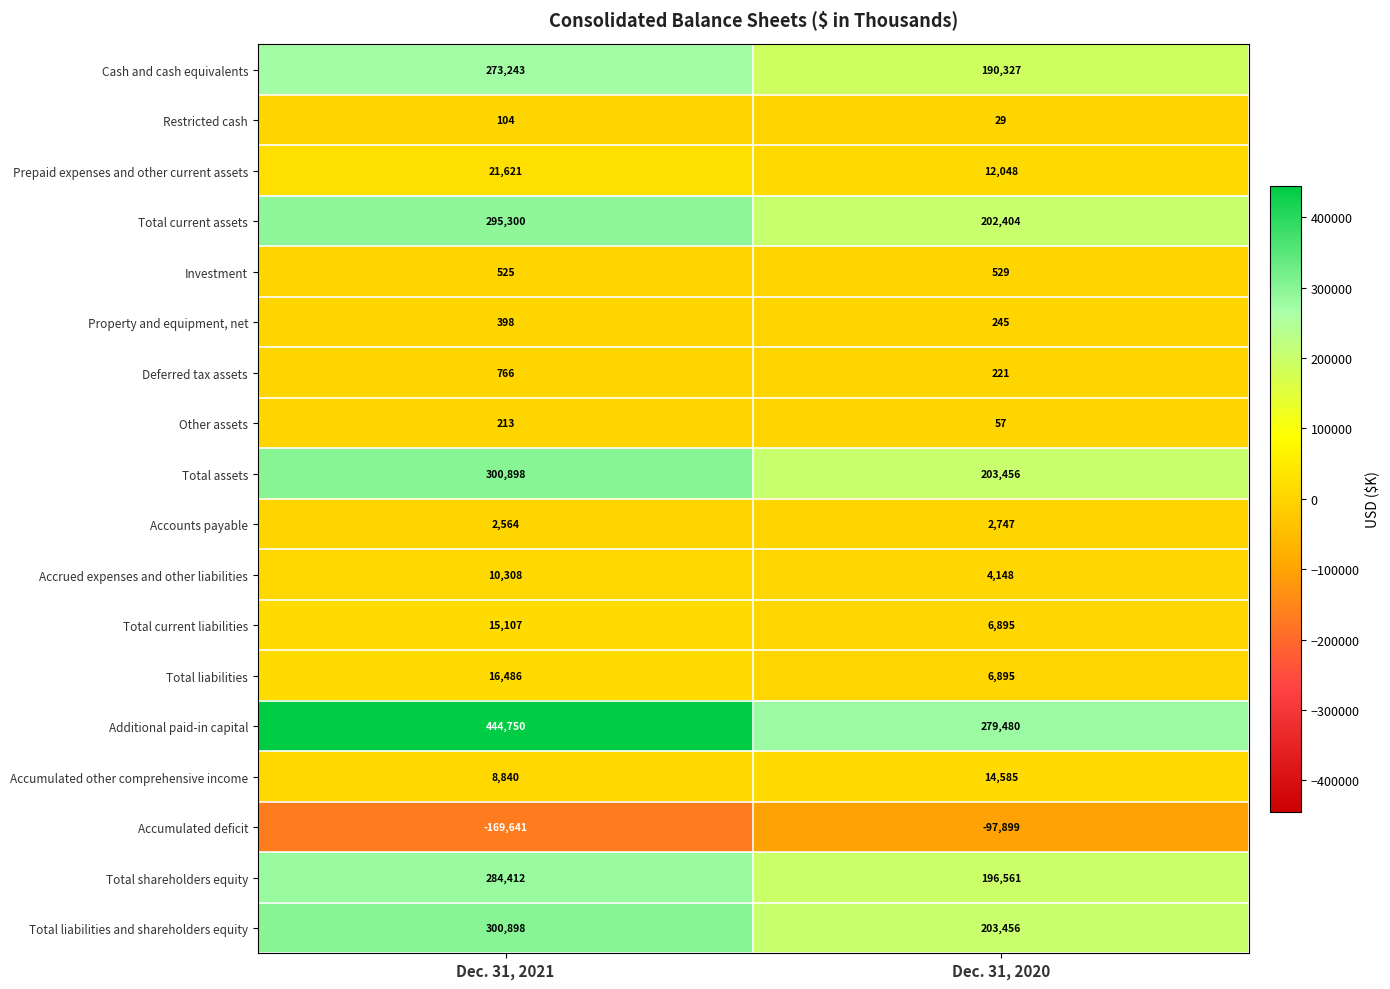

What is the average value of the Accounts payable series?

2656